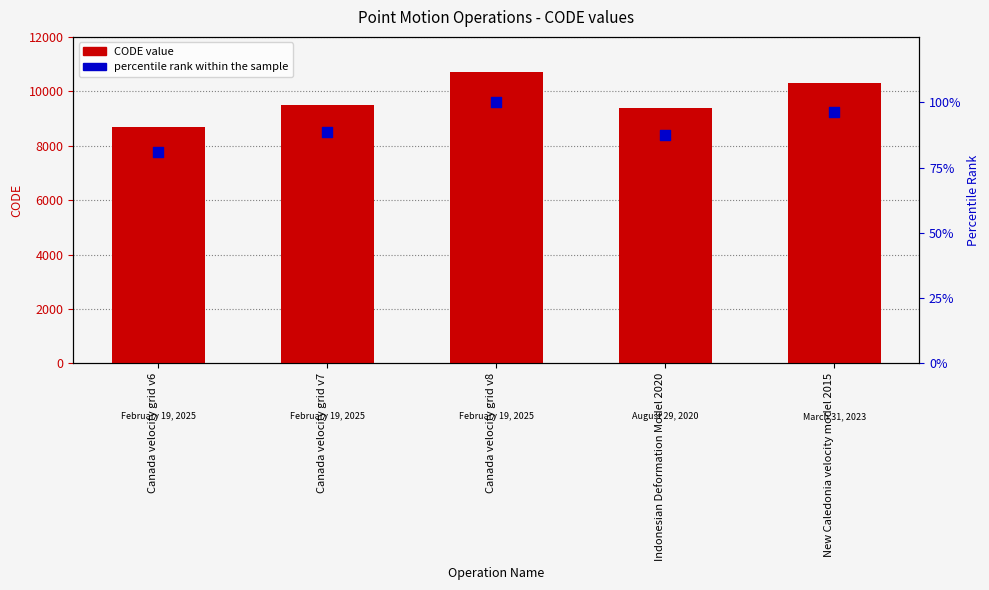

Which series contains the lowest Y value?

percentile rank within the sample